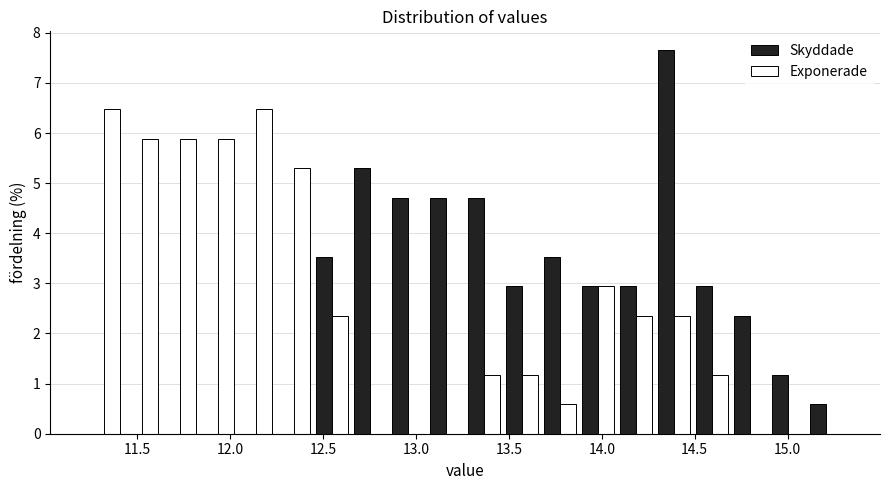

Reading left to right, transcribe this chart: for each range on the x-axis, give the height of each series' bar. Neither the bar edges nor the heights are printed on the chart, so give them approximately, as read against the axes.

11.20 to 11.40: Skyddade=0	Exponerade=6.5
11.40 to 11.65: Skyddade=0	Exponerade=5.9
11.65 to 11.85: Skyddade=0	Exponerade=5.9
11.85 to 12.05: Skyddade=0	Exponerade=5.9
12.05 to 12.25: Skyddade=0	Exponerade=6.5
12.25 to 12.45: Skyddade=0	Exponerade=5.3
12.45 to 12.65: Skyddade=3.5	Exponerade=2.4
12.65 to 12.85: Skyddade=5.3	Exponerade=0
12.85 to 13.05: Skyddade=4.7	Exponerade=0
13.05 to 13.25: Skyddade=4.7	Exponerade=0
13.25 to 13.45: Skyddade=4.7	Exponerade=1.2
13.45 to 13.65: Skyddade=2.9	Exponerade=1.2
13.65 to 13.90: Skyddade=3.5	Exponerade=0.6
13.90 to 14.10: Skyddade=2.9	Exponerade=2.9
14.10 to 14.30: Skyddade=2.9	Exponerade=2.4
14.30 to 14.50: Skyddade=7.6	Exponerade=2.4
14.50 to 14.70: Skyddade=2.9	Exponerade=1.2
14.70 to 14.90: Skyddade=2.4	Exponerade=0
14.90 to 15.10: Skyddade=1.2	Exponerade=0
15.10 to 15.30: Skyddade=0.6	Exponerade=0